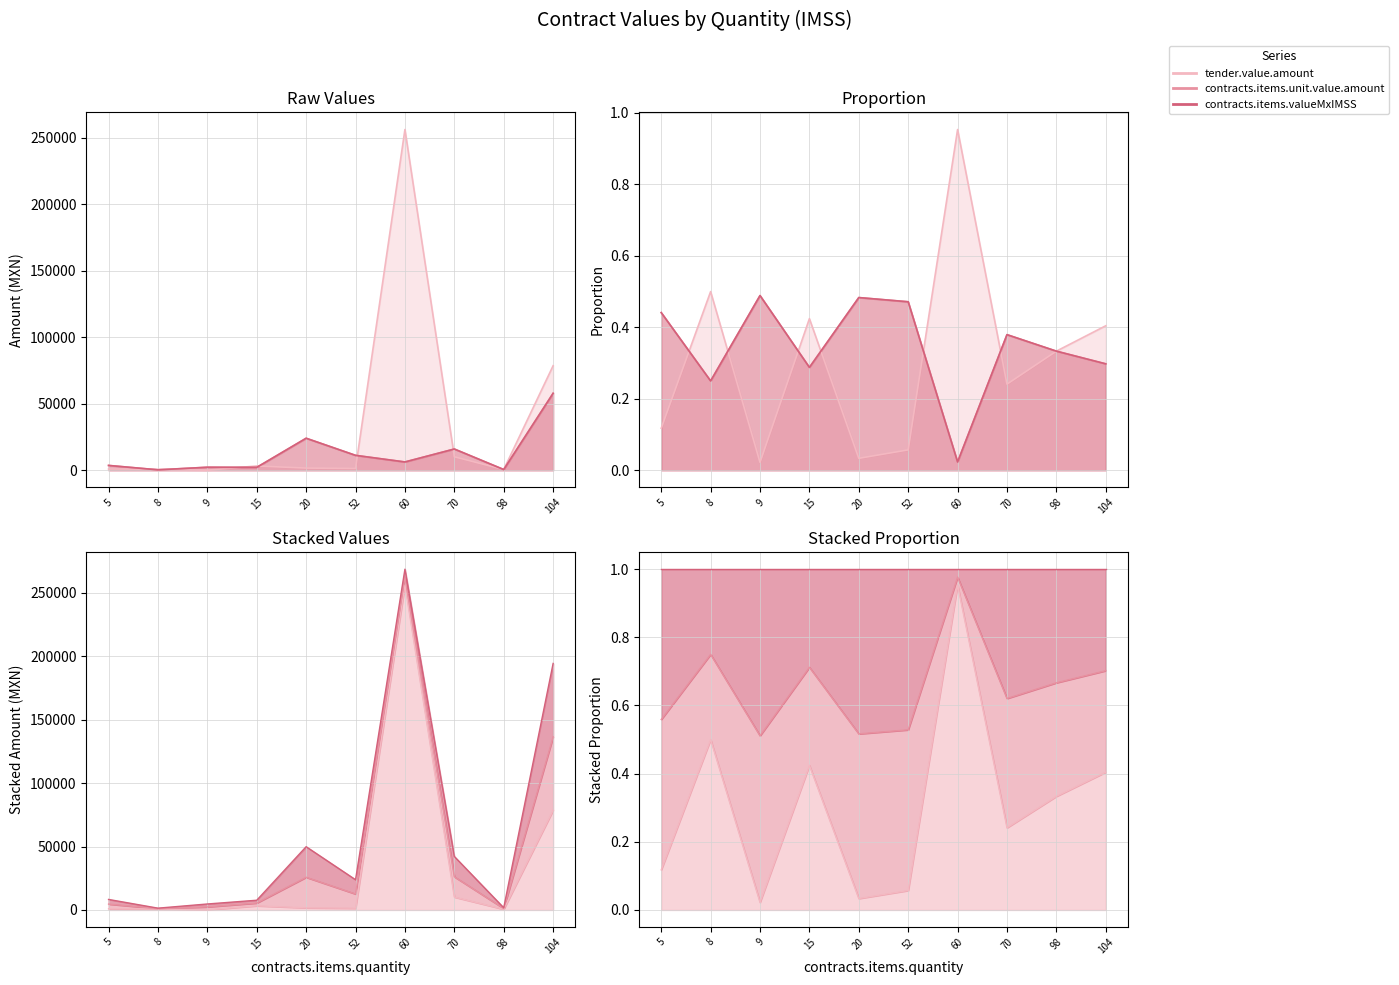

What is the value of the tender.value.amount point at the 2nd from the left?

705.3